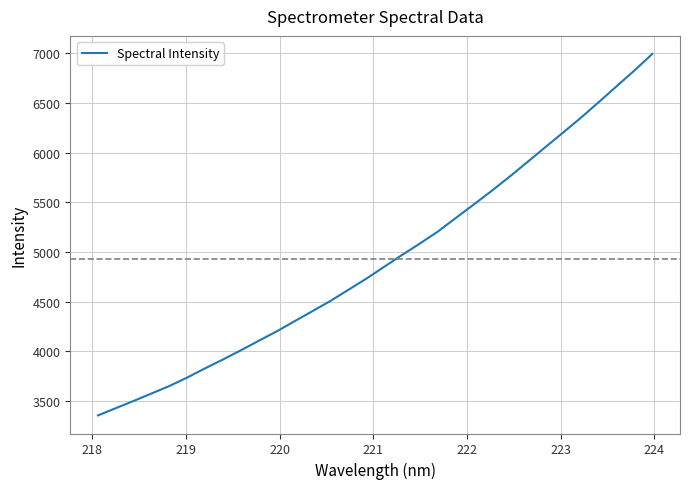

What is the sum of all values?

157677.0